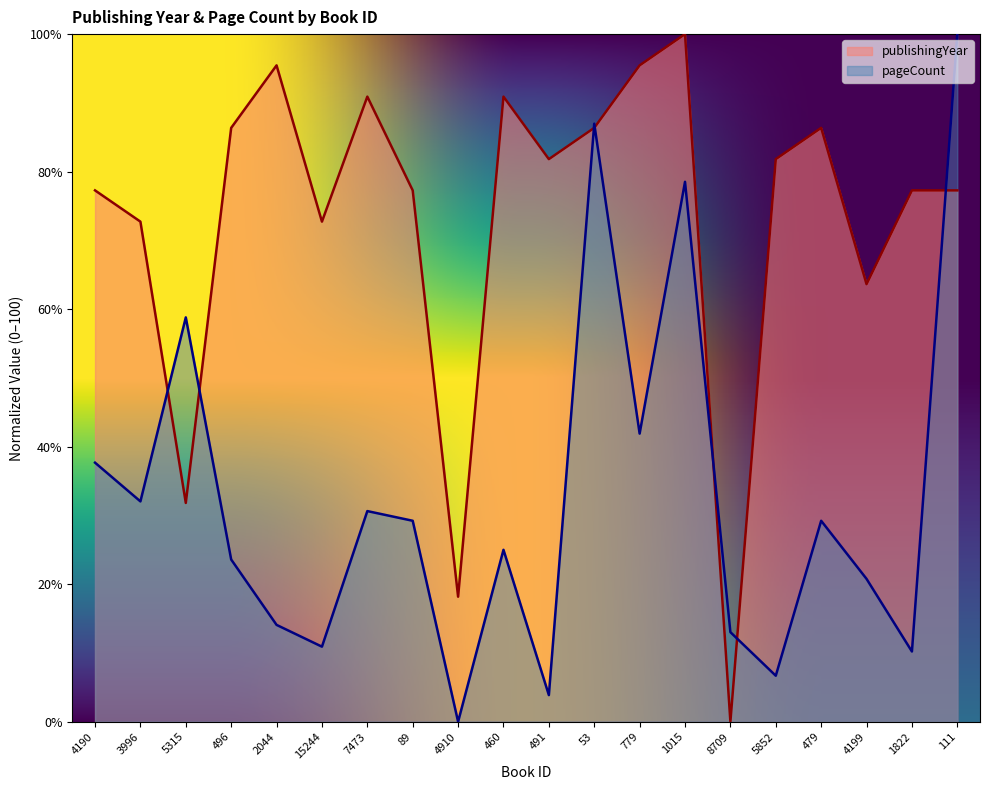

Reading right to left, list all the values displayed in this chart.

publishingYear: 111=77.3	1822=77.3	4199=63.6	479=86.4	5852=81.8	8709=0.0	1015=100.0	779=95.5	53=86.4	491=81.8	460=90.9	4910=18.2	89=77.3	7473=90.9	15244=72.7	2044=95.5	496=86.4	5315=31.8	3996=72.7	4190=77.3
pageCount: 111=100.0	1822=10.2	4199=20.8	479=29.2	5852=6.7	8709=13.0	1015=78.5	779=41.9	53=87.0	491=3.9	460=25.0	4910=0.0	89=29.2	7473=30.6	15244=10.9	2044=14.1	496=23.6	5315=58.8	3996=32.0	4190=37.7